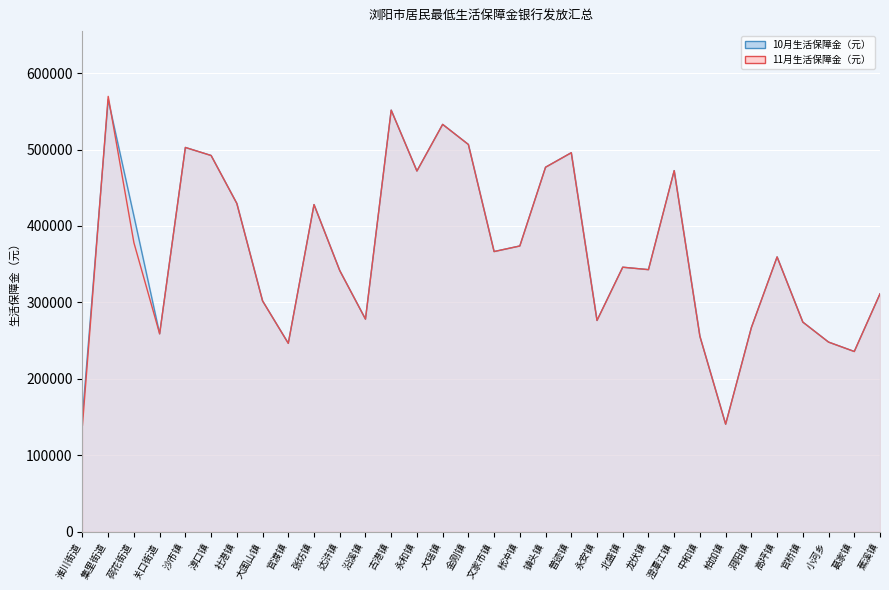

Does the chart display data point markers on the line(s)?

No